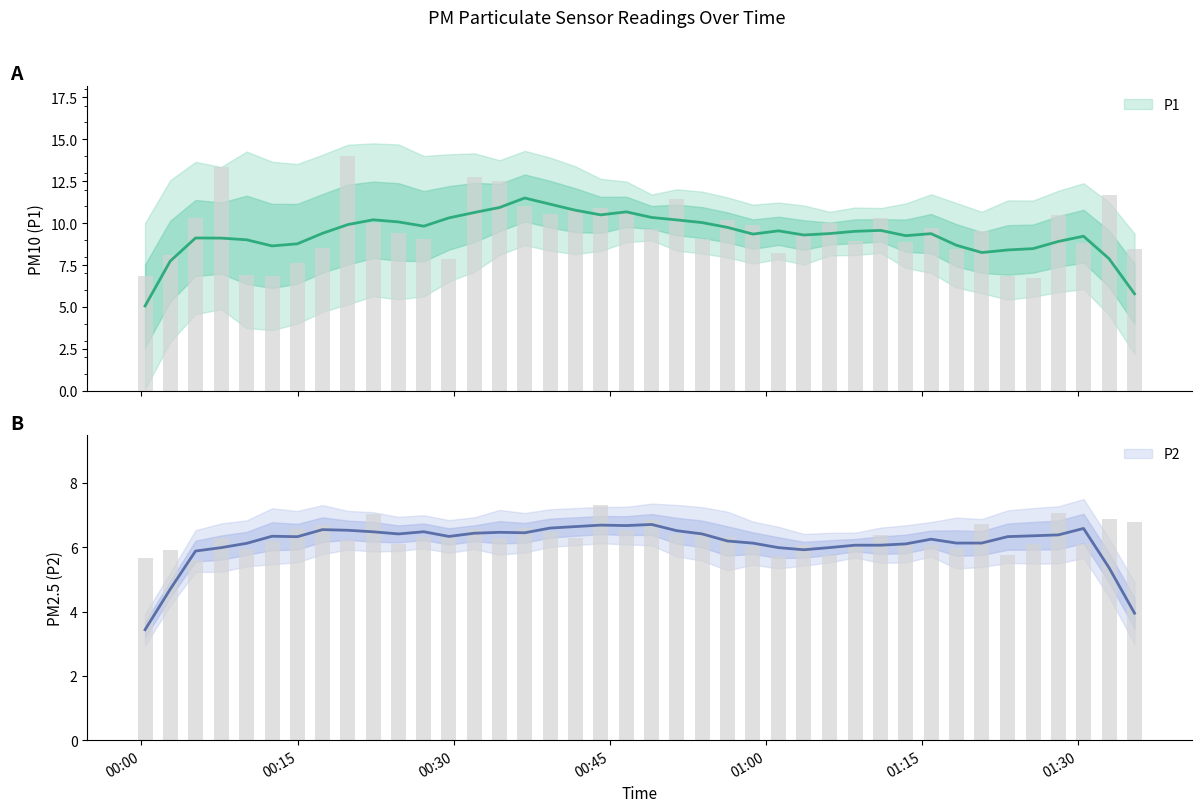

At how many categories does at least one series exceed 9?

25